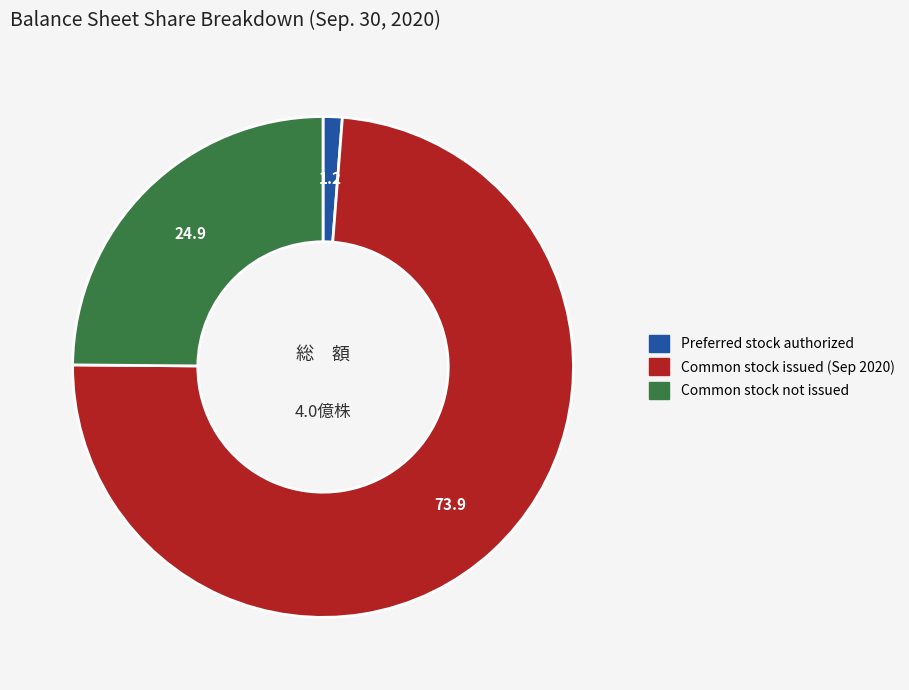

Is there a majority slice in this chart?

Yes